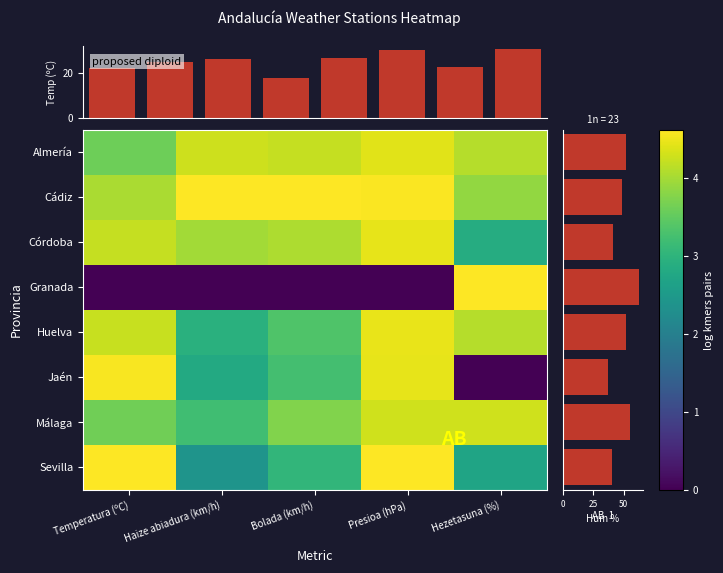

Is it true that Jaén equals 3.2 at Bolada (km/h)?

True